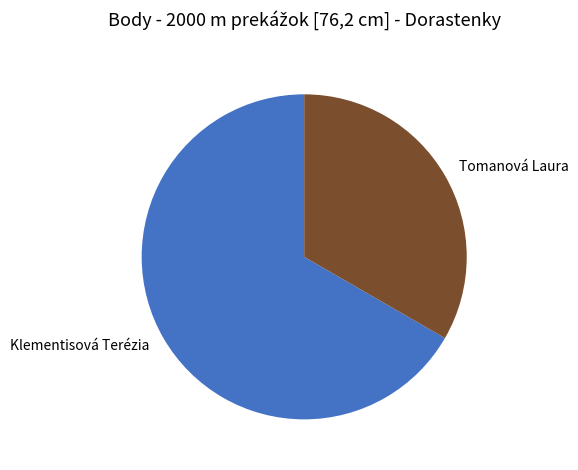

Rank the categories by value from lowest to highest.

Tomanová Laura, Klementisová Terézia